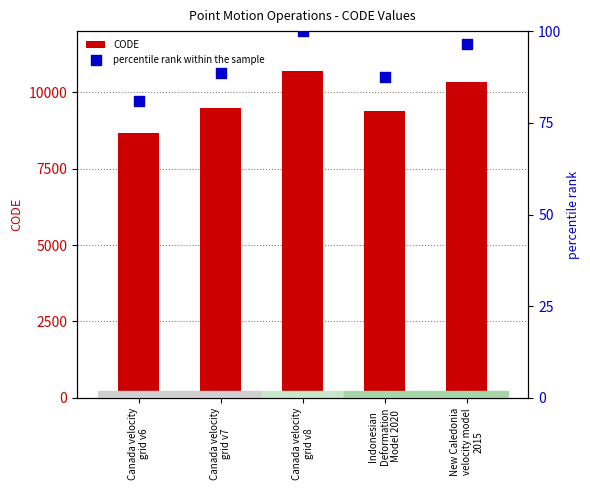

Which series has the largest total across all categories?

CODE